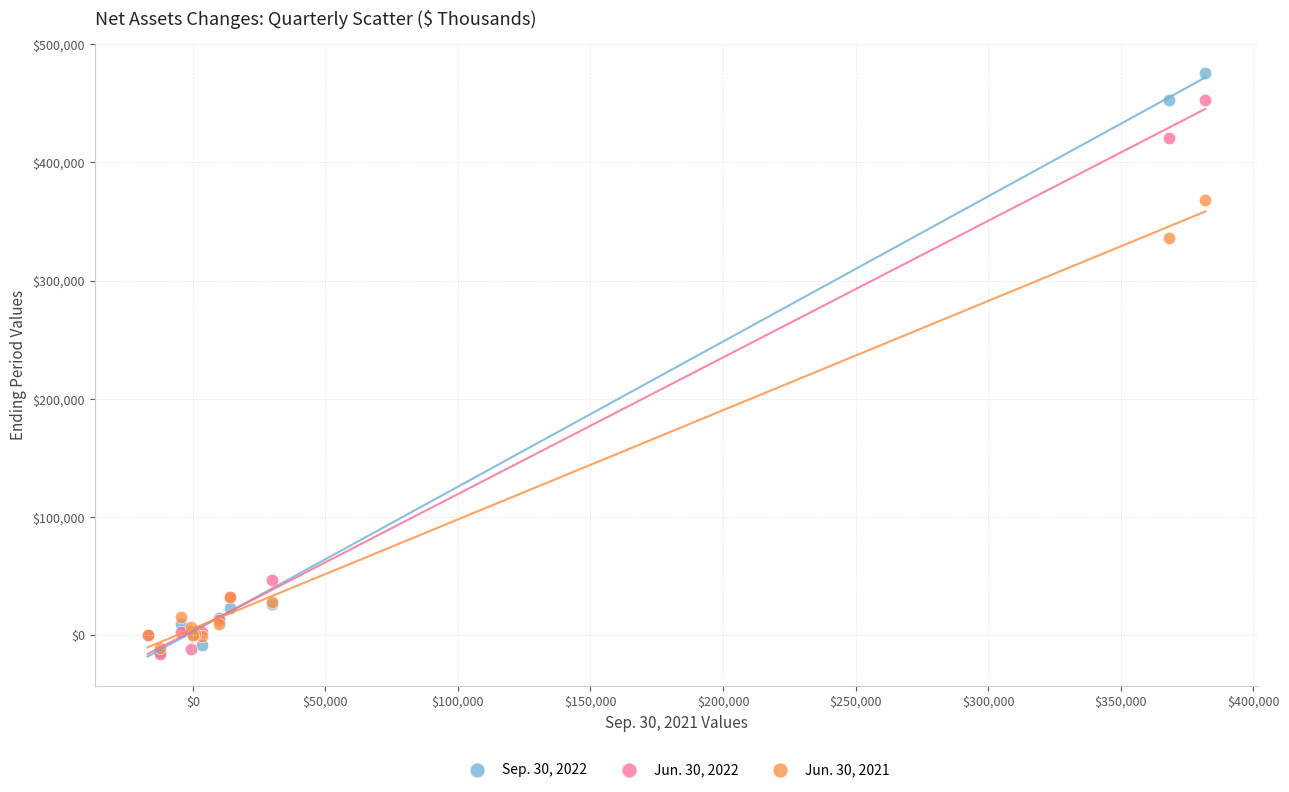

Across all series, what Y value is closest to 229554?

336251